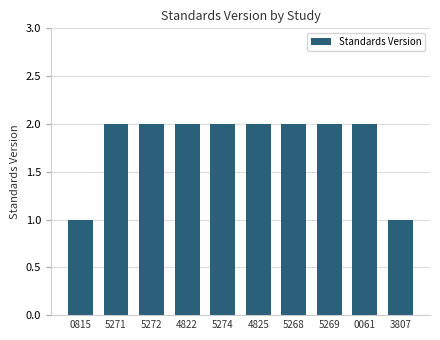

Approximately how many times larger is the value at 5269 compared to 0815?

2.0